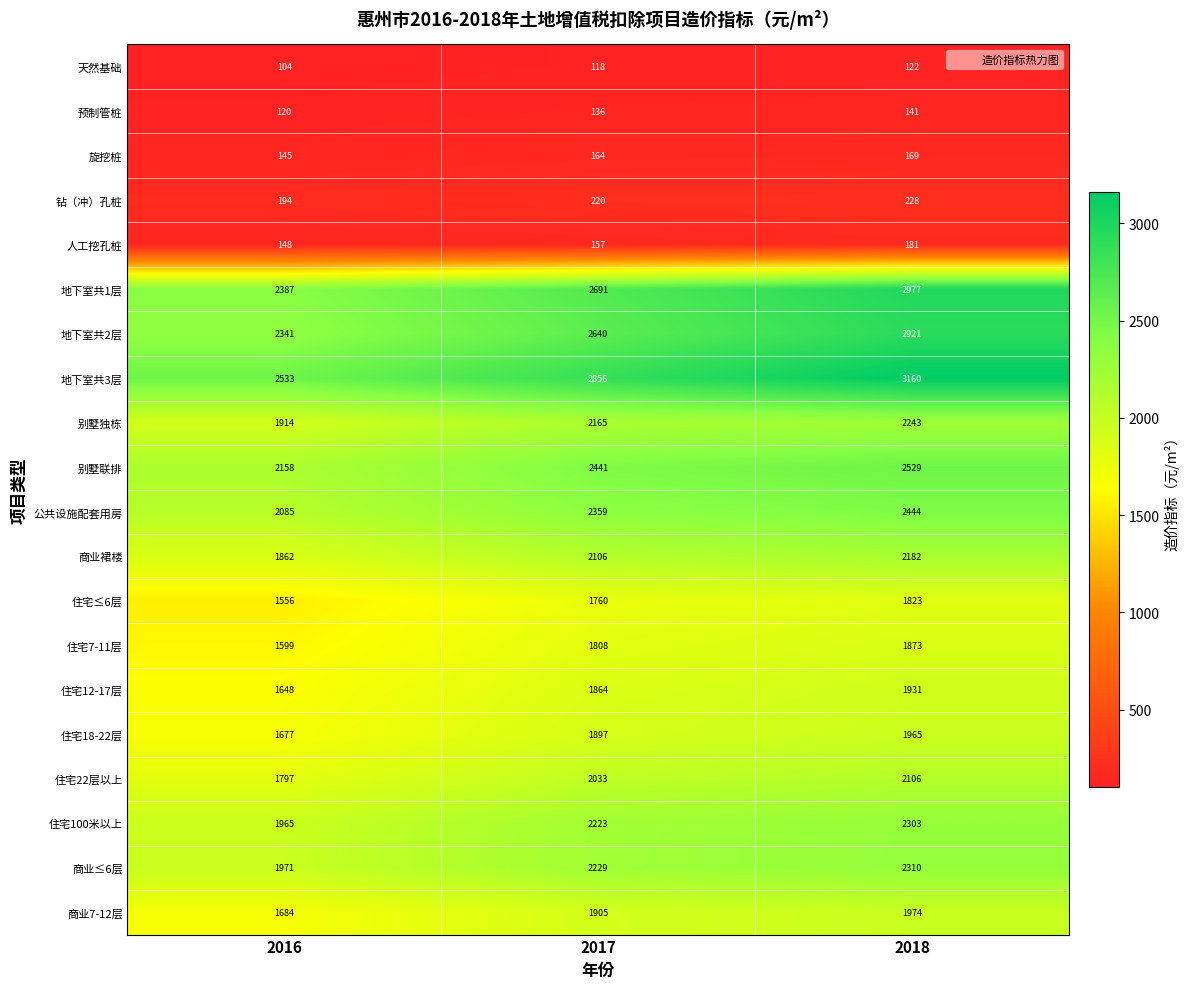

List the labels in order of 别墅独栋 value, largest first.

2018, 2017, 2016